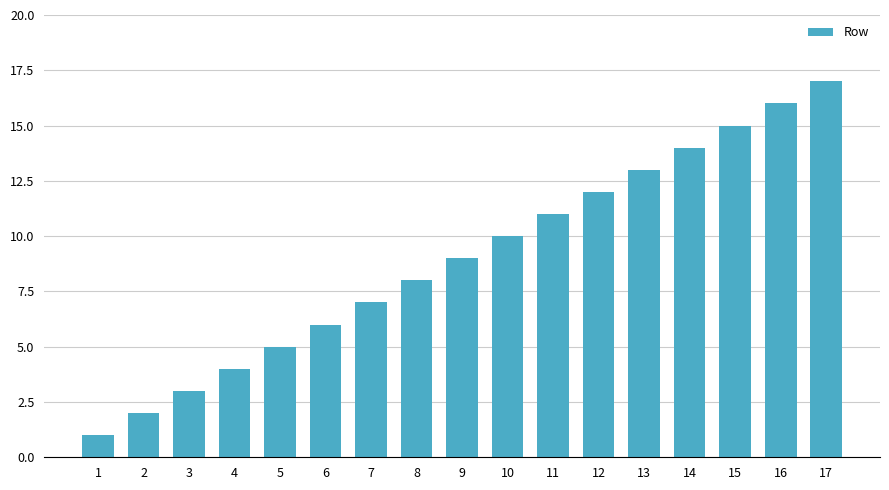

Reading left to right, transcribe all the data shown in this chart.

1	2	3	4	5	6	7	8	9	10	11	12	13	14	15	16	17